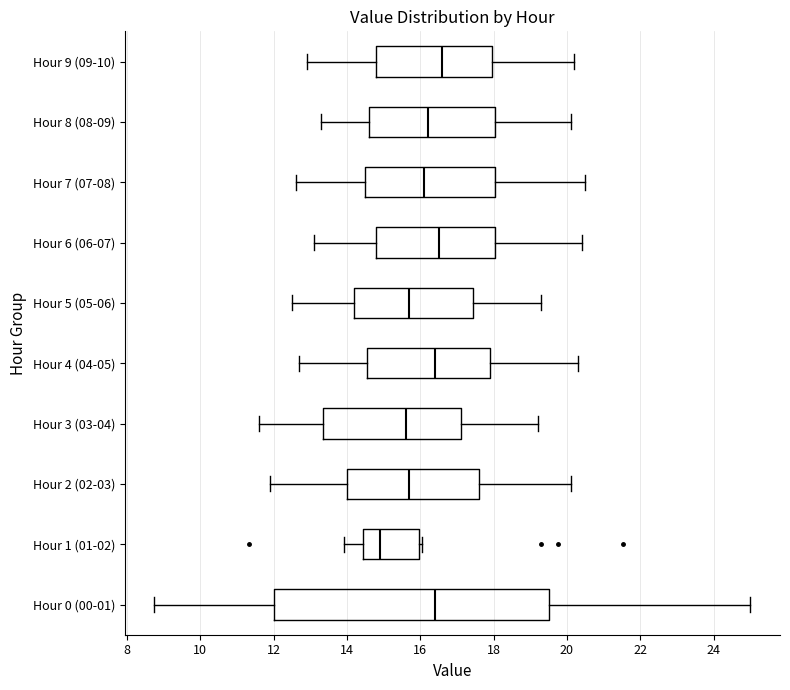

Reading bottom to top, transcribe this box plot: for each box, give where its median line is, the range the box spans, and where its two whiskers end, as read against the x-axis. The values are not printed on the chart, so give them approximately, as read against the axis.

Hour 0 (00-01): median 16.4, box 12.0 to 19.6, whiskers 8.8 to 25.0
Hour 1 (01-02): median 15.0, box 14.4 to 16.0, whiskers 14.0 to 16.0 (just right of the box's right edge)
Hour 2 (02-03): median 15.8, box 14.0 to 17.6, whiskers 12.0 to 20.2
Hour 3 (03-04): median 15.6, box 13.4 to 17.2, whiskers 11.6 to 19.2
Hour 4 (04-05): median 16.4, box 14.6 to 18.0, whiskers 12.8 to 20.4
Hour 5 (05-06): median 15.8, box 14.2 to 17.4, whiskers 12.6 to 19.4
Hour 6 (06-07): median 16.6, box 14.8 to 18.0, whiskers 13.2 to 20.4
Hour 7 (07-08): median 16.2, box 14.6 to 18.0, whiskers 12.6 to 20.6
Hour 8 (08-09): median 16.2, box 14.6 to 18.0, whiskers 13.4 to 20.2
Hour 9 (09-10): median 16.6, box 14.8 to 18.0, whiskers 13.0 to 20.2